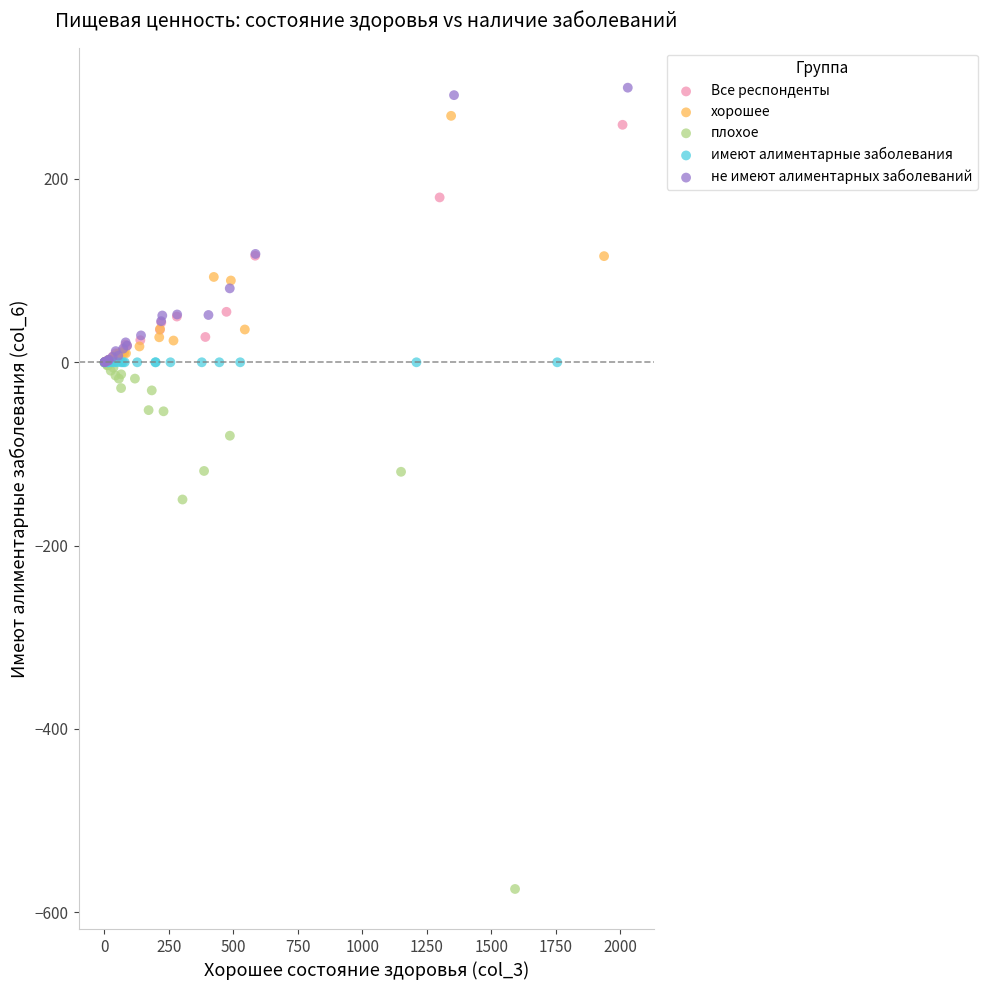

Which series contains the lowest Y value?

плохое